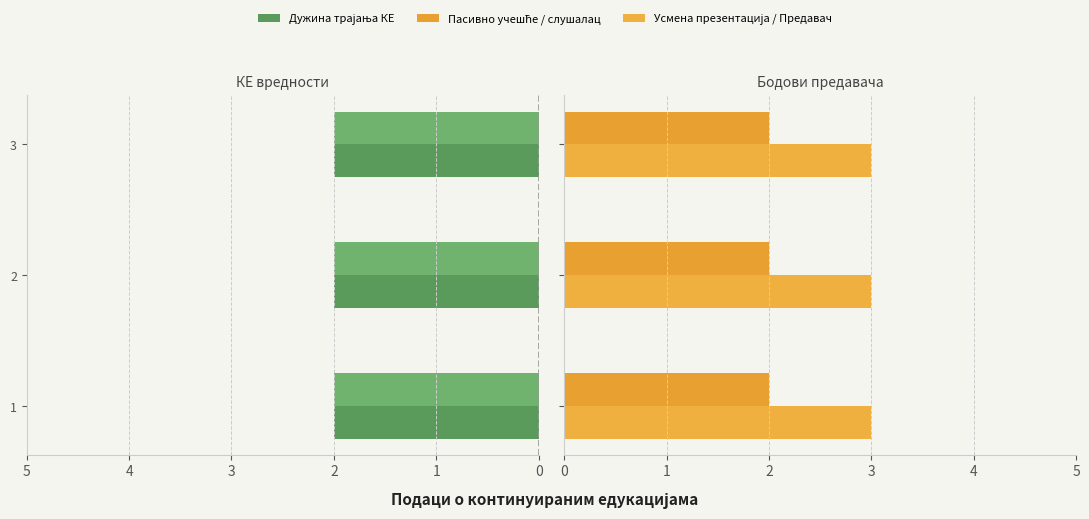

What is the lowest value of the Пасивно учешће / слушалац series?

2